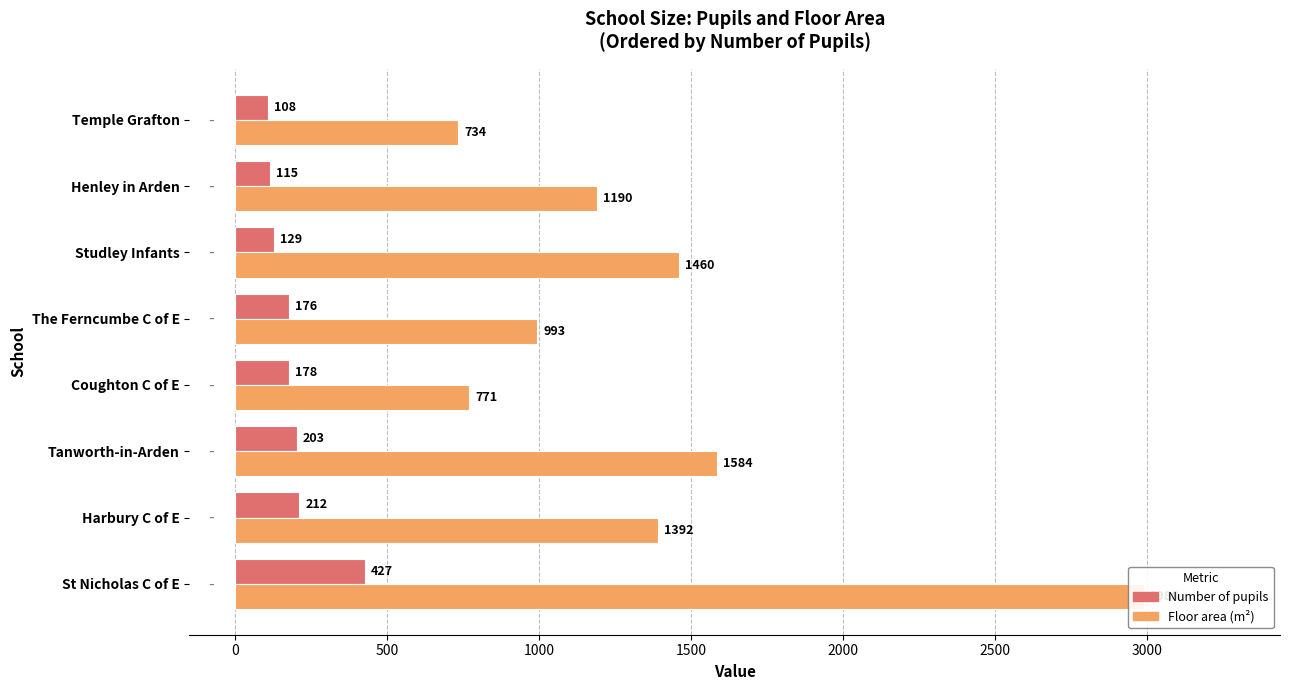

What is the minimum value shown in the chart?

108